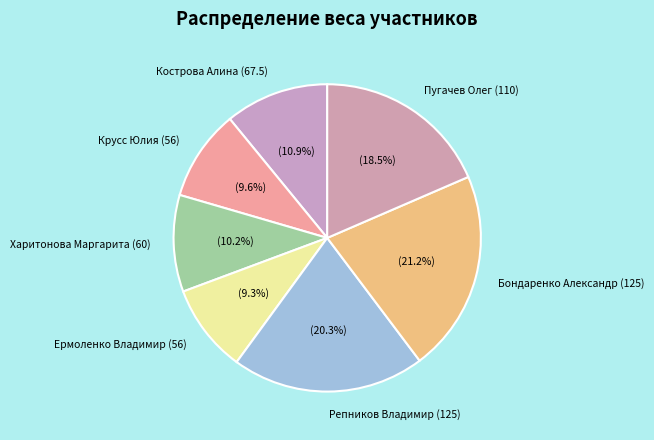

To the nearest percent, what is the combined percentage of Ермоленко Владимир (56) and Крусс Юлия (56)?

19%